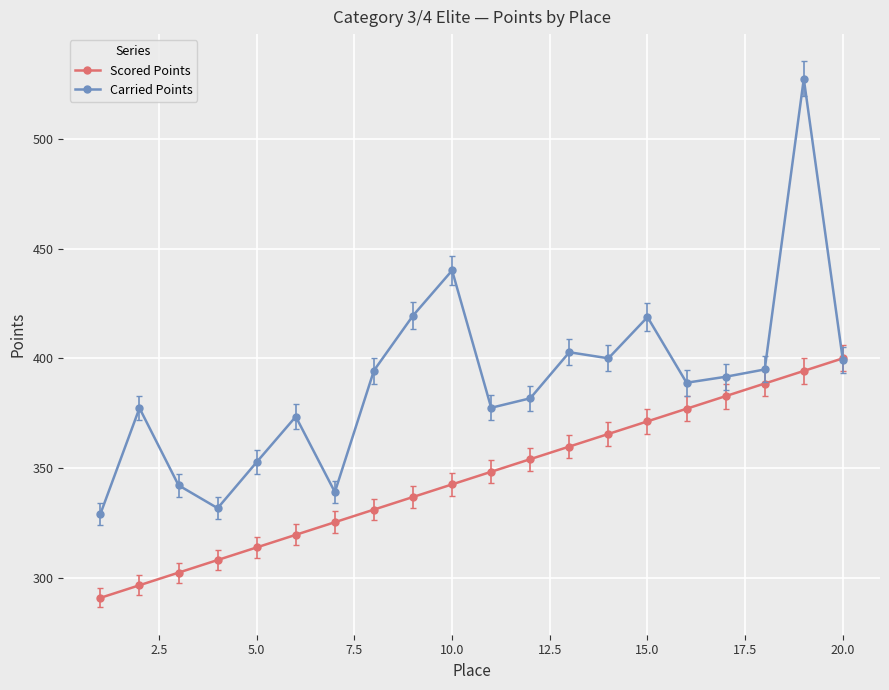

Does the chart display data point markers on the line(s)?

Yes